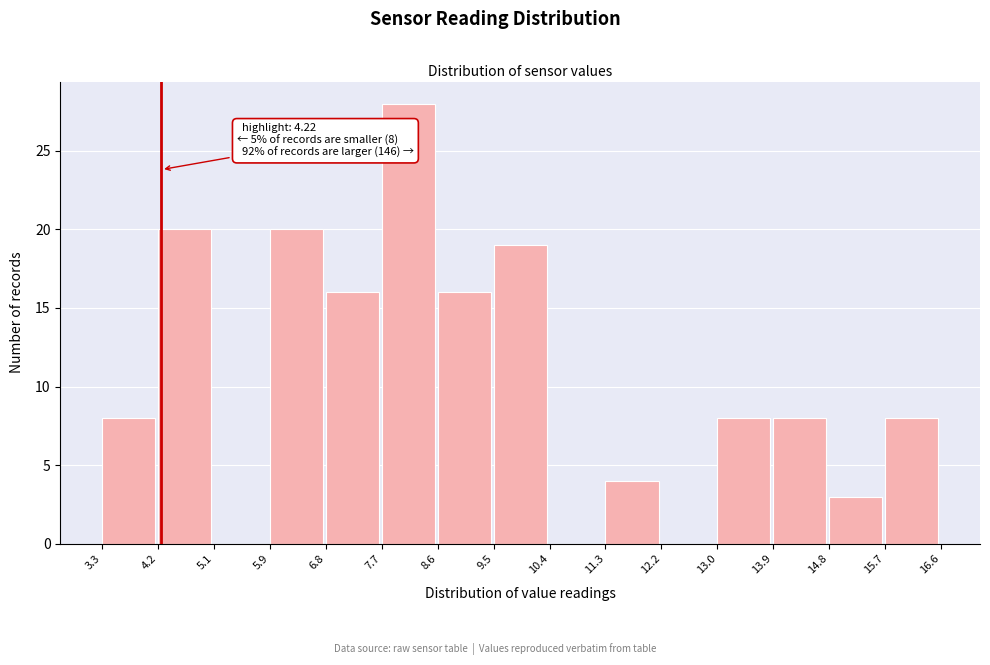

Which range on the x-axis has the tallest bar?

7.7 to 8.6